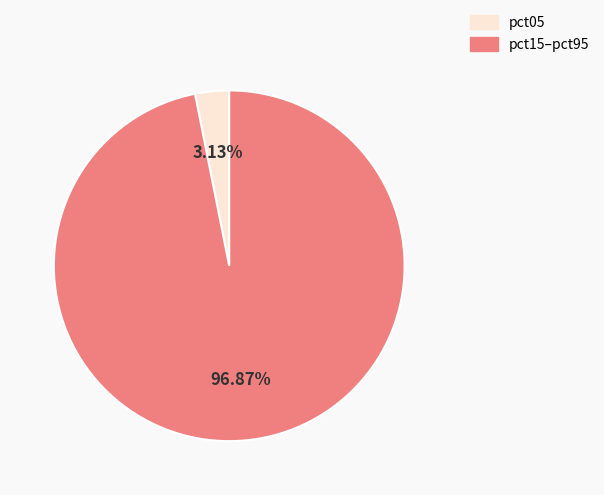

Count the number of slices in the pie.

2